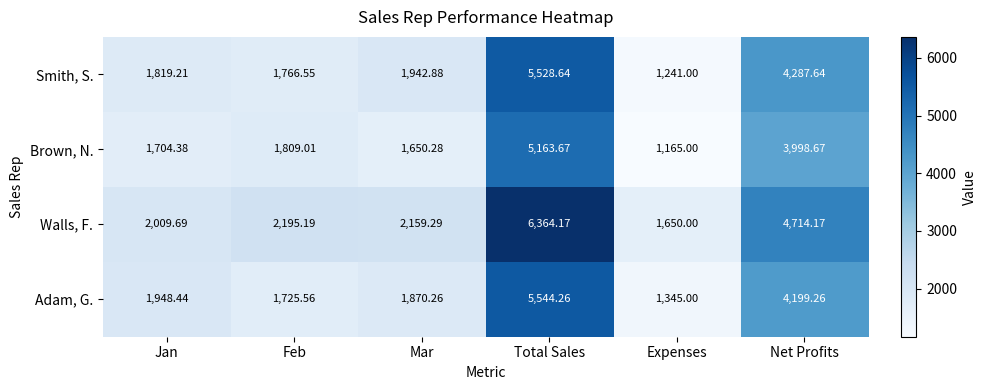

Which series changed the most between Jan and Total Sales?

Walls, F.